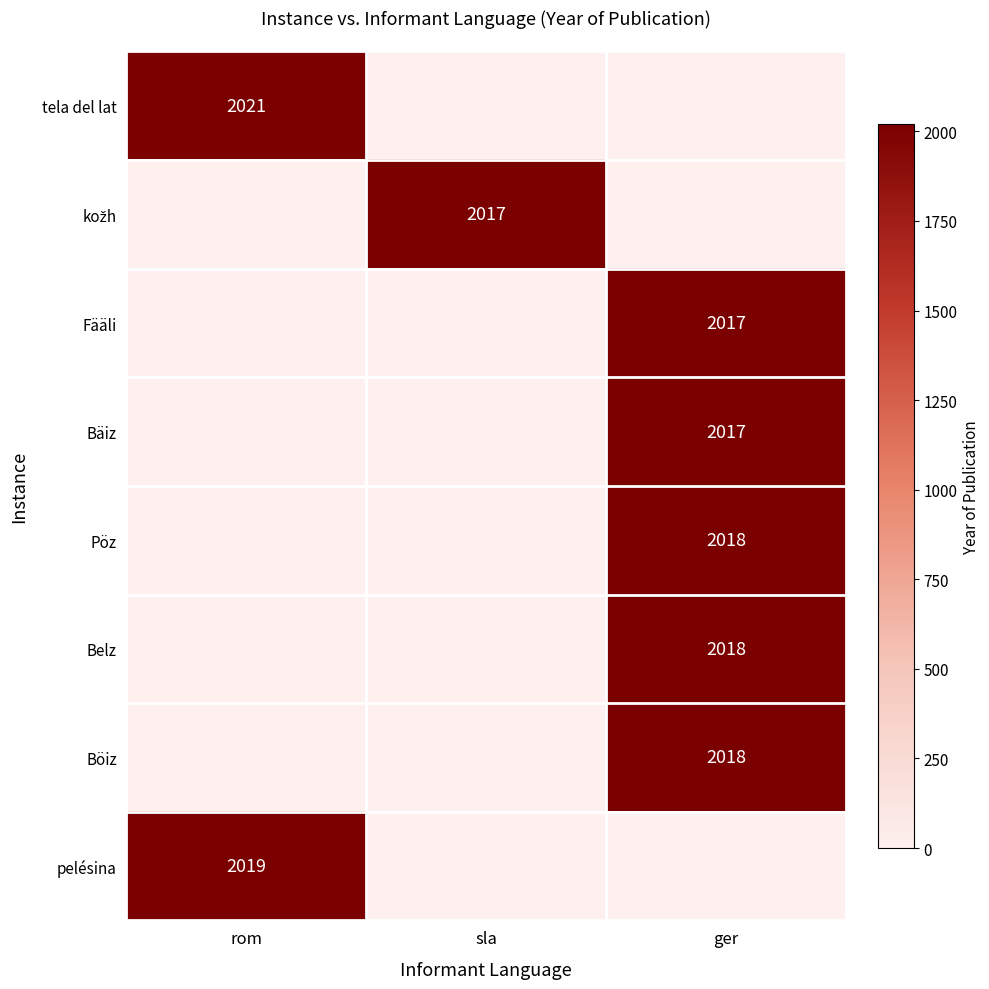

What is the total value across all series at ger?

10088